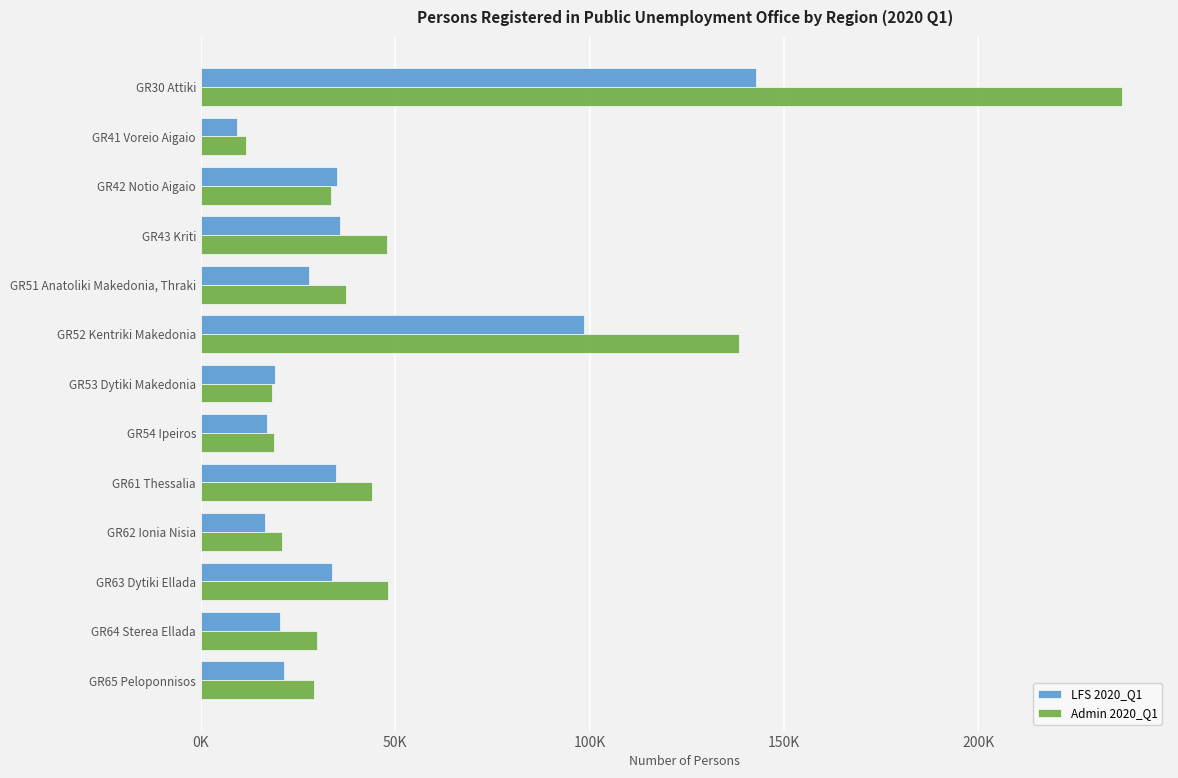

What are all the series names shown in the legend?

LFS 2020_Q1, Admin 2020_Q1